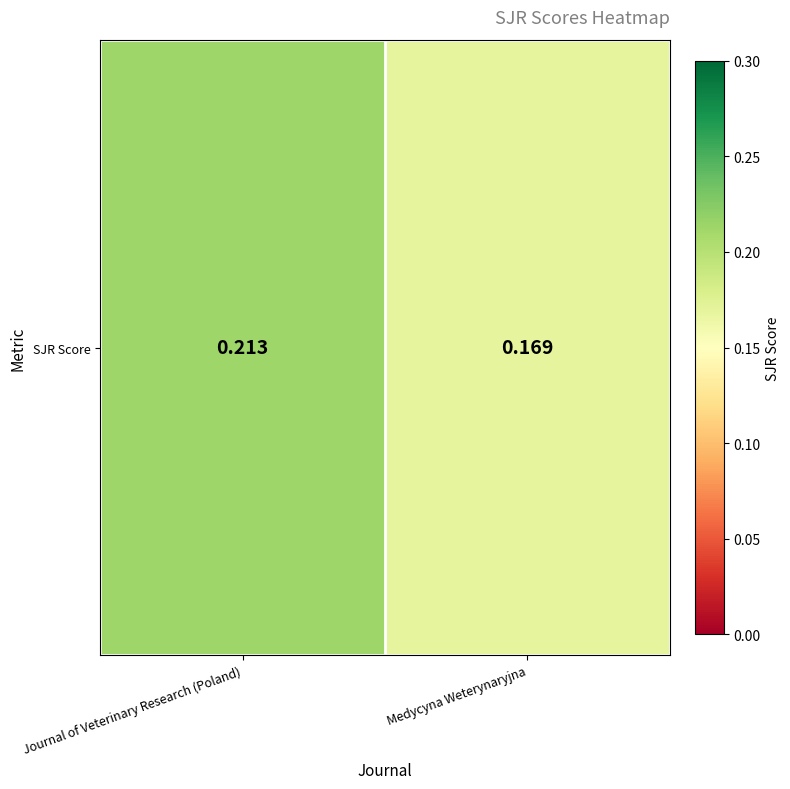

List the labels in order of value, smallest first.

Medycyna Weterynaryjna, Journal of Veterinary Research (Poland)